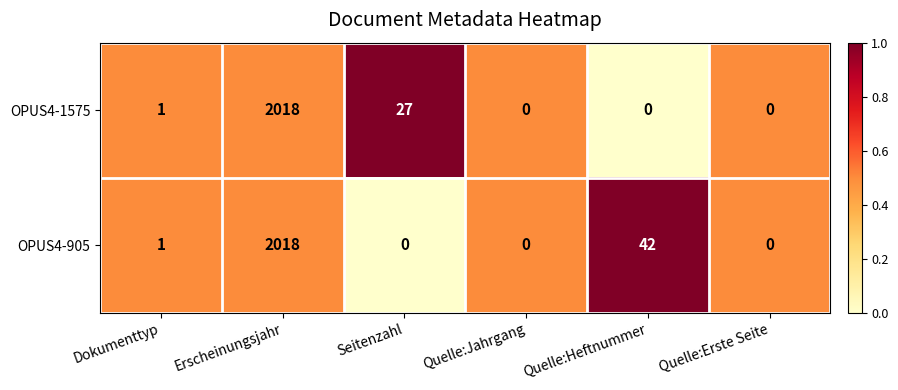

Reading left to right, what are all the values shown in this chart?

OPUS4-1575: 1	2018	27	0	0	0
OPUS4-905: 1	2018	0	0	42	0